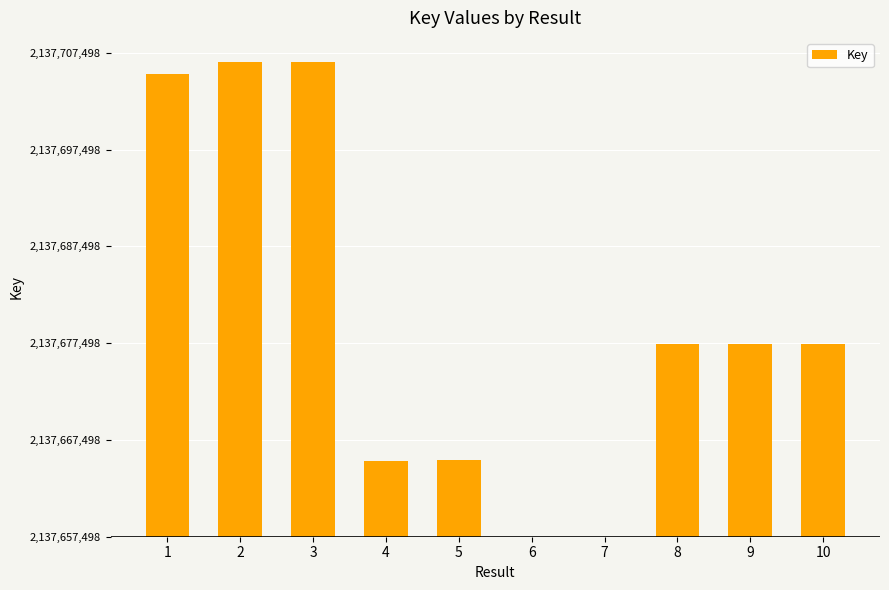

What is the maximum value shown in the chart?

49102